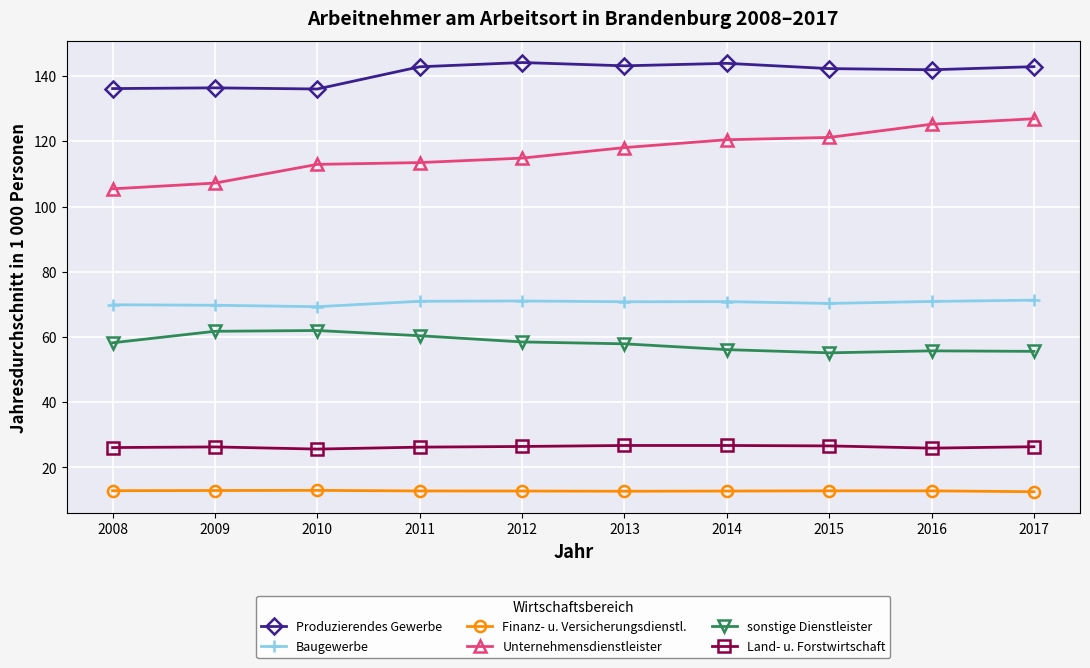

True or false: Finanz- u. Versicherungsdienstl. has more than 0 points higher than both neighbors.

True